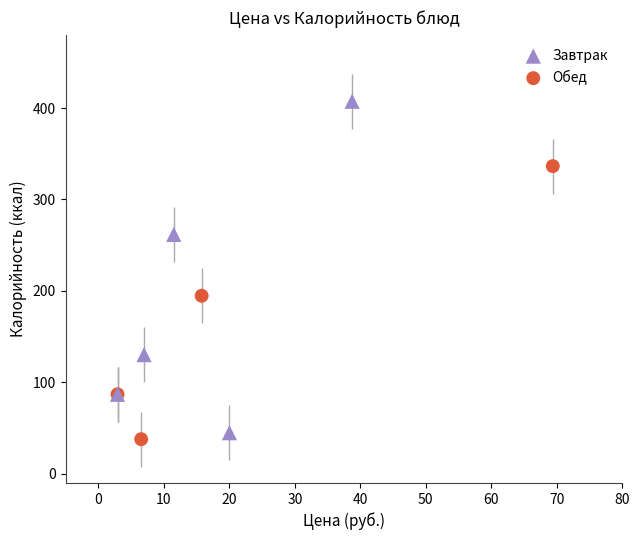

Which series reaches the maximum Y coordinate?

Завтрак